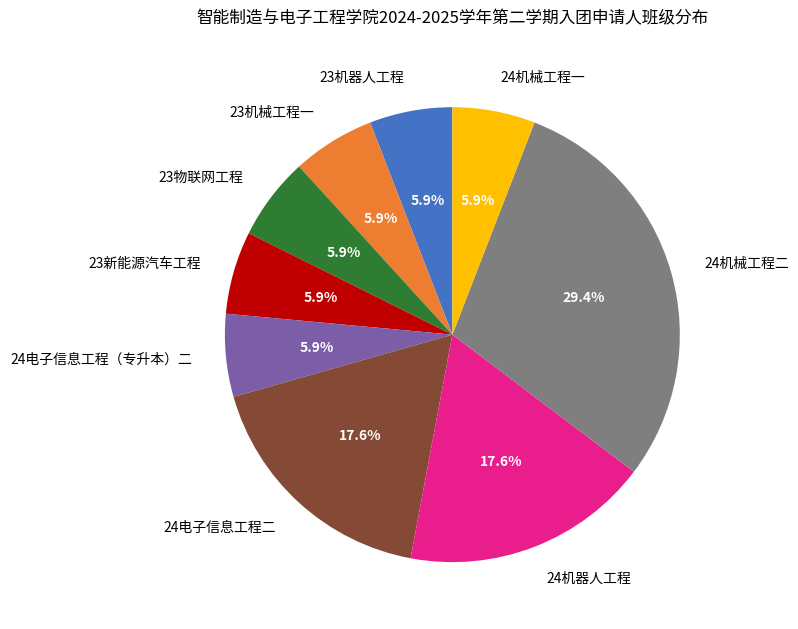

Is the sum of 24机器人工程 and 23新能源汽车工程 greater than half?

No